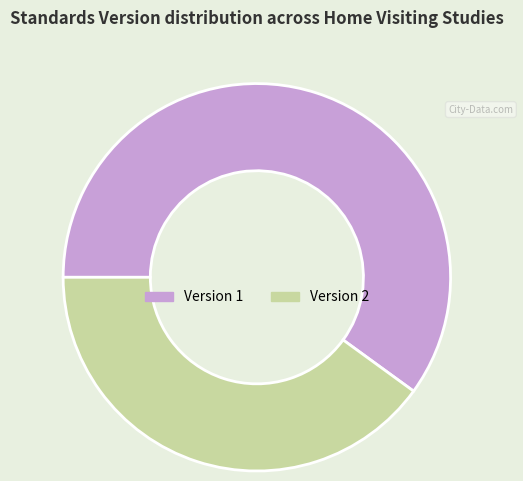

Do Version 1 and Version 2 together represent more than half of the pie?

Yes